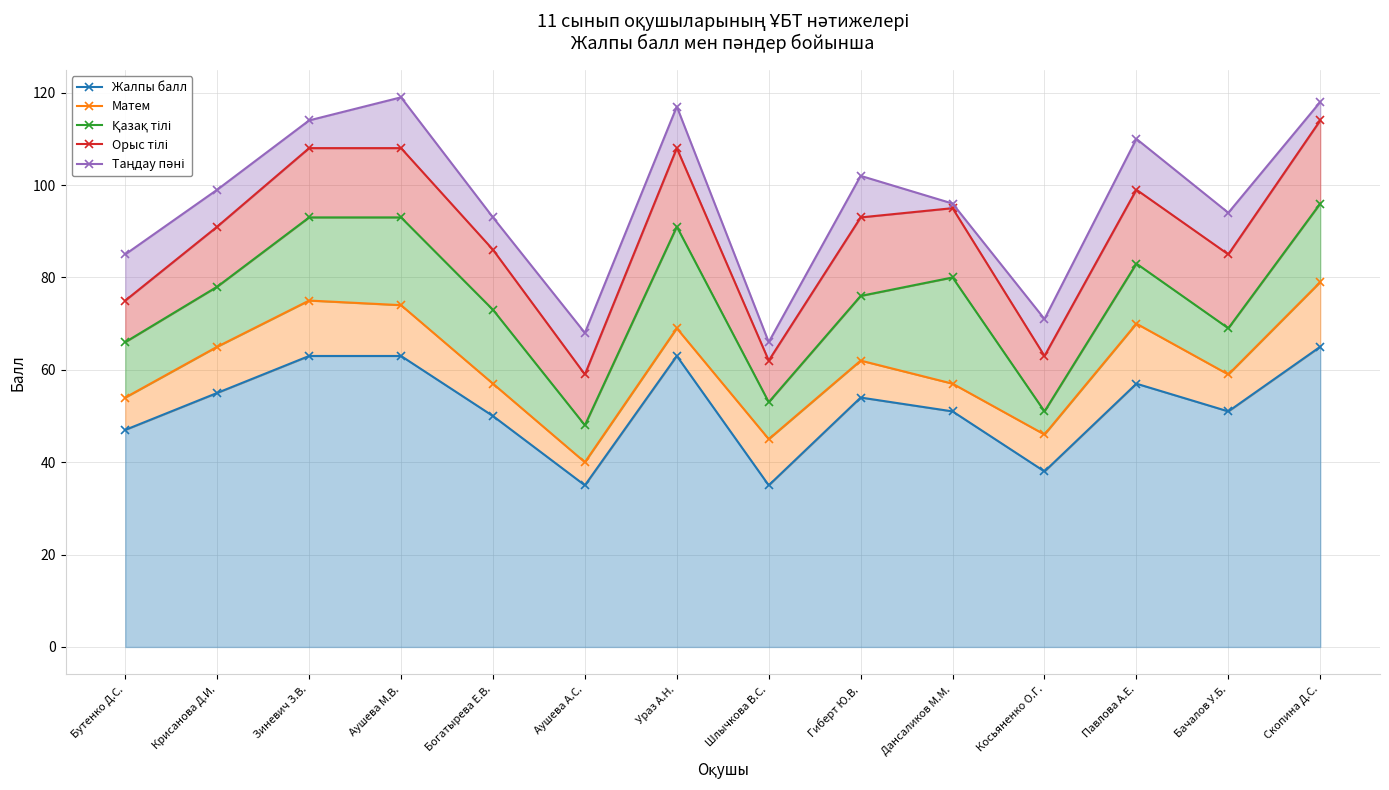

What is the total value across all series at Крисанова Д.И.?

388